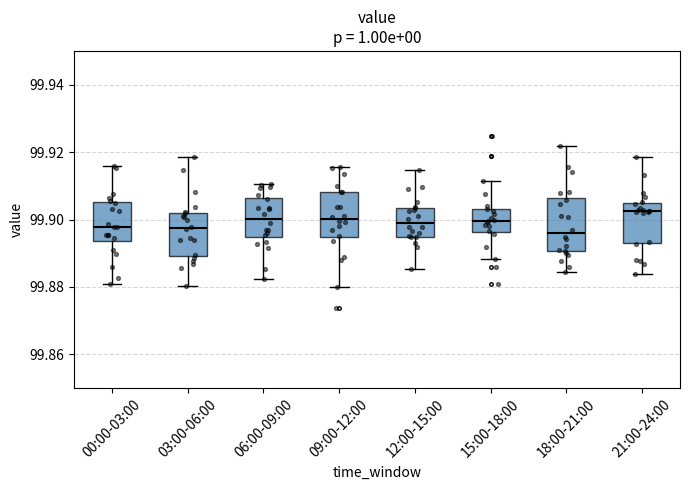

Reading left to right, read every box against the y-axis: the position of its median line, the range the box covers, and the ends of its whiskers. The values are not printed on the chart, so give them approximately, as read against the axis.

00:00-03:00: median 99.898, box 99.894 to 99.906, whiskers 99.880 to 99.916
03:00-06:00: median 99.898, box 99.890 to 99.902, whiskers 99.880 to 99.918
06:00-09:00: median 99.900, box 99.894 to 99.906, whiskers 99.882 to 99.910
09:00-12:00: median 99.900, box 99.894 to 99.908, whiskers 99.880 to 99.916
12:00-15:00: median 99.898, box 99.894 to 99.904, whiskers 99.886 to 99.914
15:00-18:00: median 99.900, box 99.896 to 99.904, whiskers 99.888 to 99.912
18:00-21:00: median 99.896, box 99.890 to 99.906, whiskers 99.884 to 99.922
21:00-24:00: median 99.902, box 99.894 to 99.904, whiskers 99.884 to 99.918